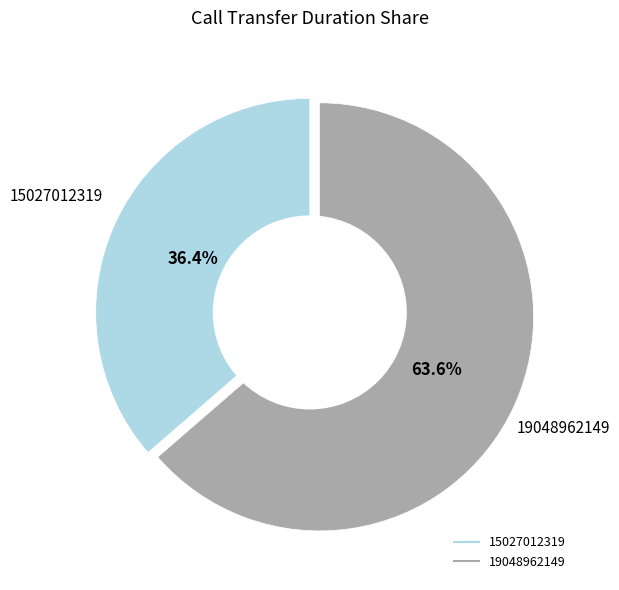

Between 15027012319 and 19048962149, which is larger?

19048962149